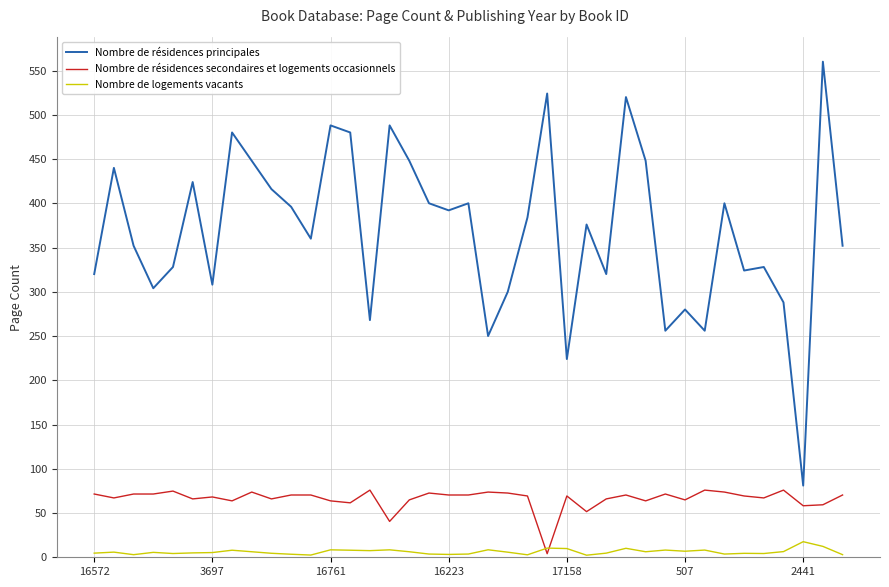

True or false: Nombre de logements vacants and Nombre de résidences principales intersect in this chart.

False